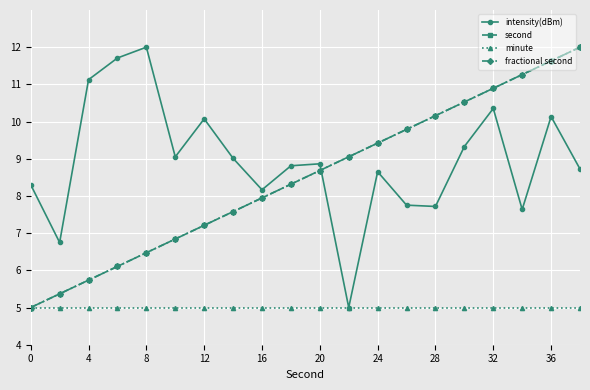

Does the chart have visible grid lines?

Yes